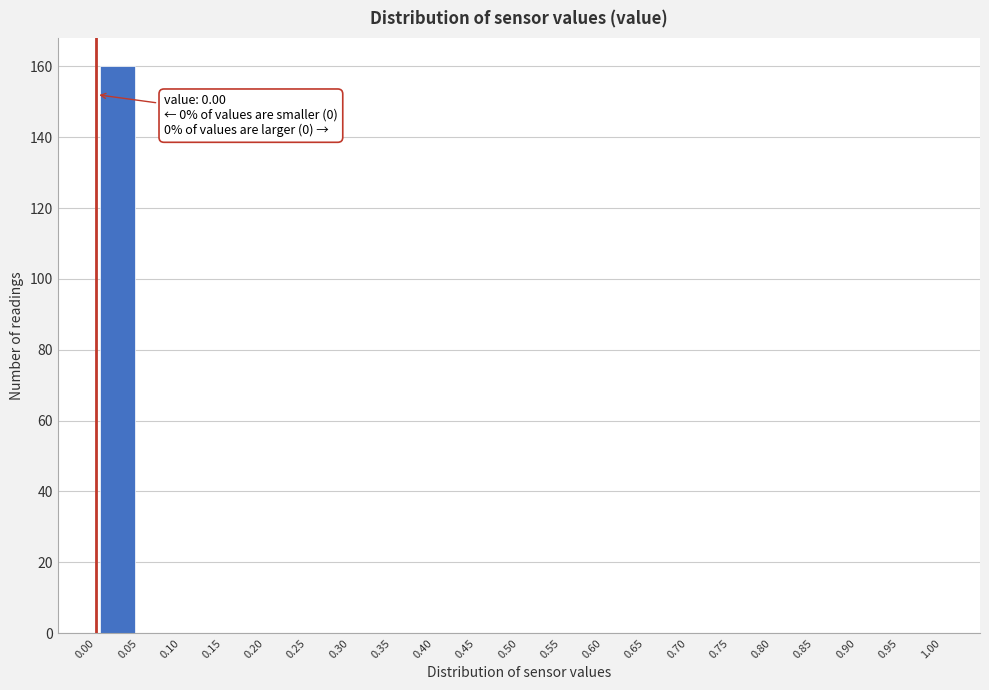

Over which range of the x-axis is the bar tallest?

0.00 to 0.05